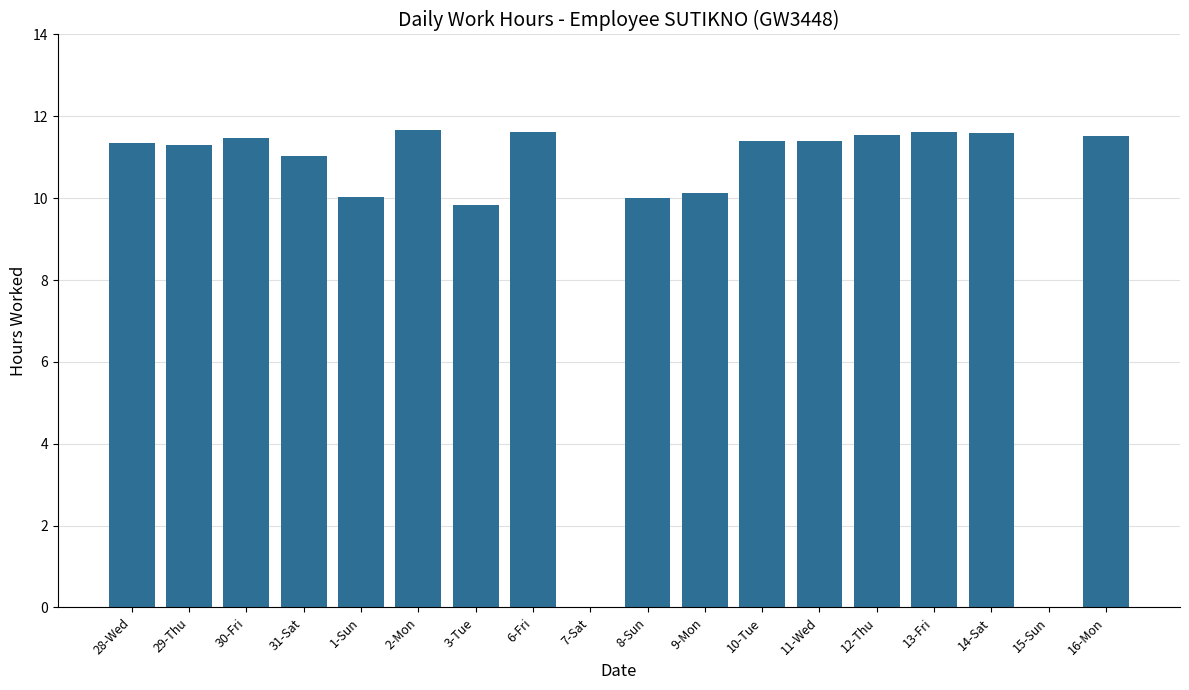

True or false: the data shows 16.9 at 29-Thu.

False